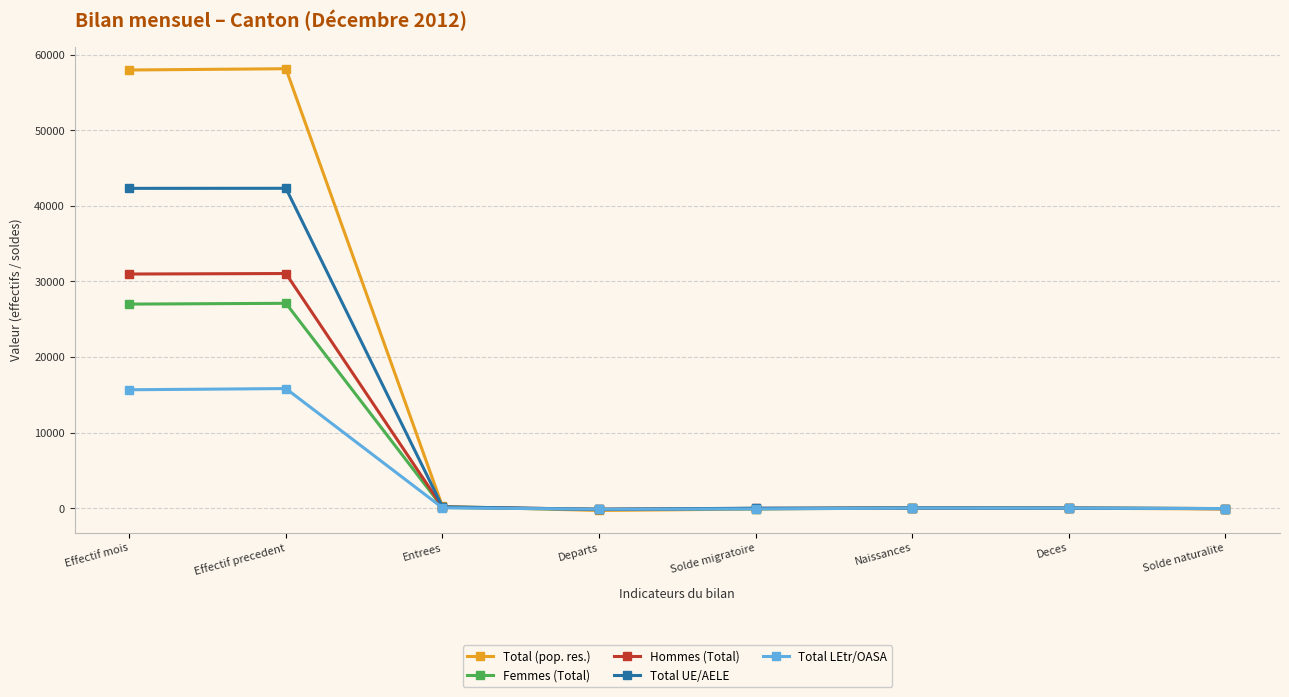

What is the maximum value shown in the chart?

58148